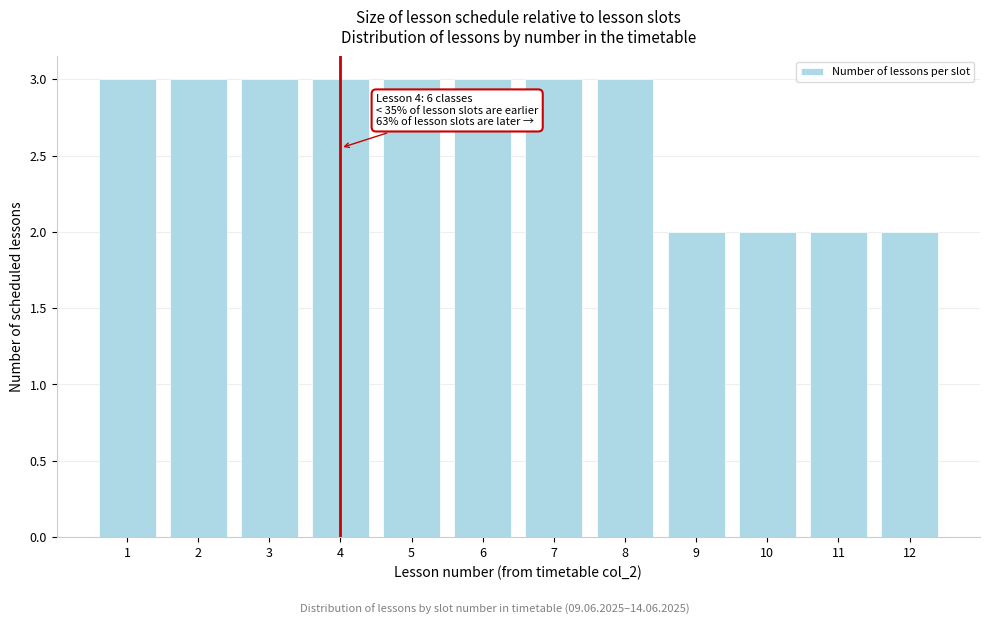

Reading left to right, what are all the values shown in this chart?

3	3	3	3	3	3	3	3	2	2	2	2